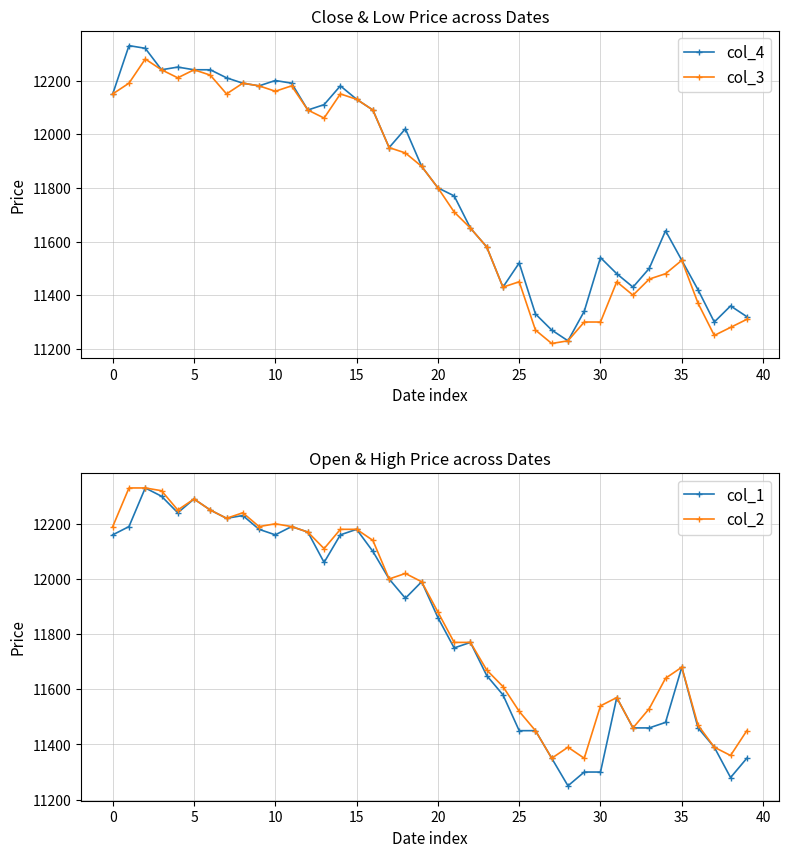

What is the sum of all col_1 values?

473170